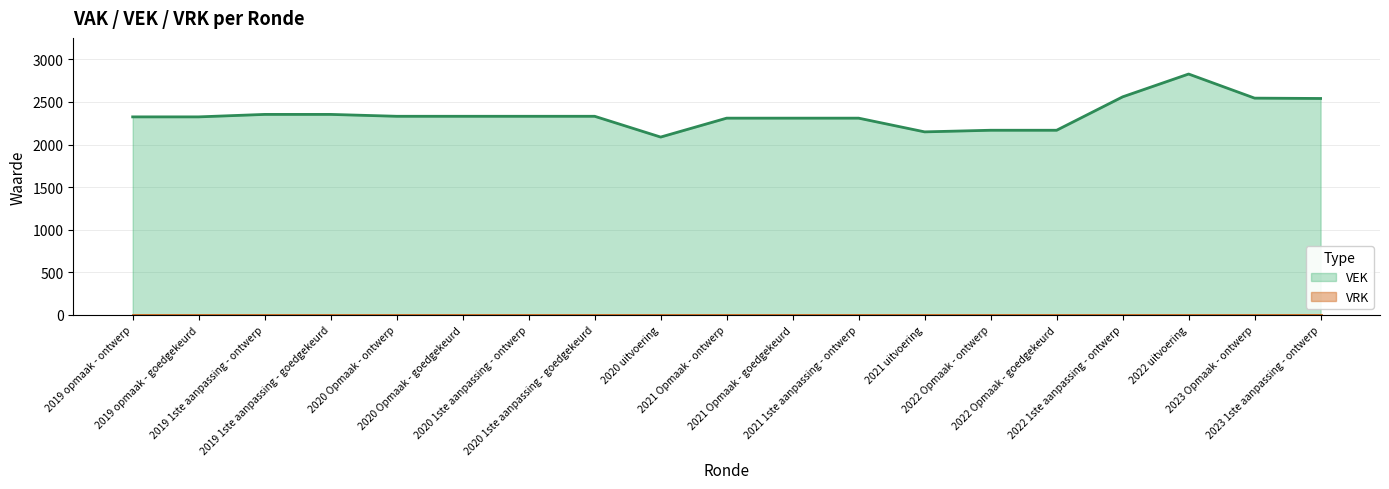

At which label does the data first exceed 2332?

2019 1ste aanpassing - ontwerp